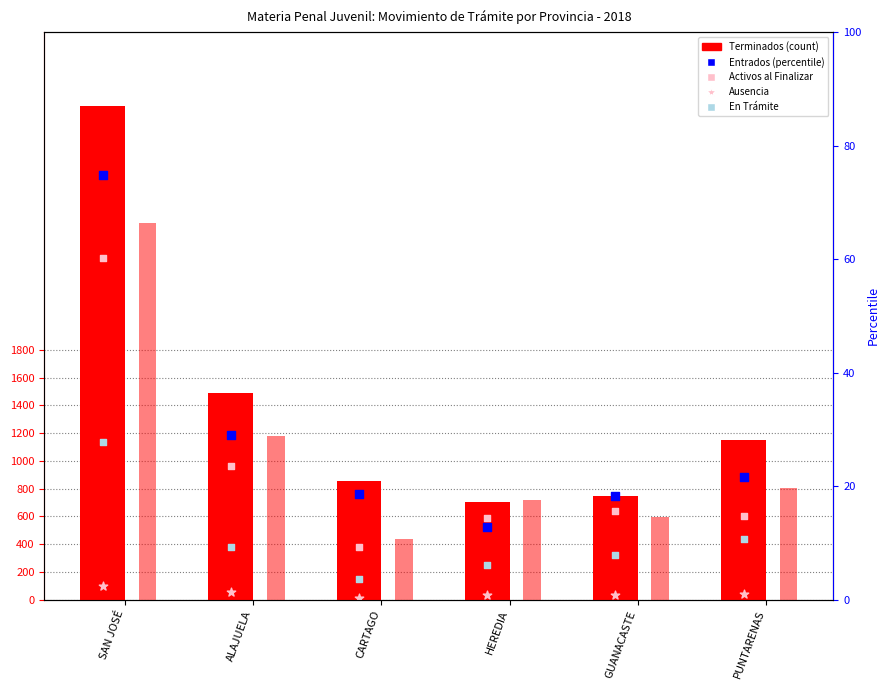

At how many categories does at least one series exceed 3246?

1